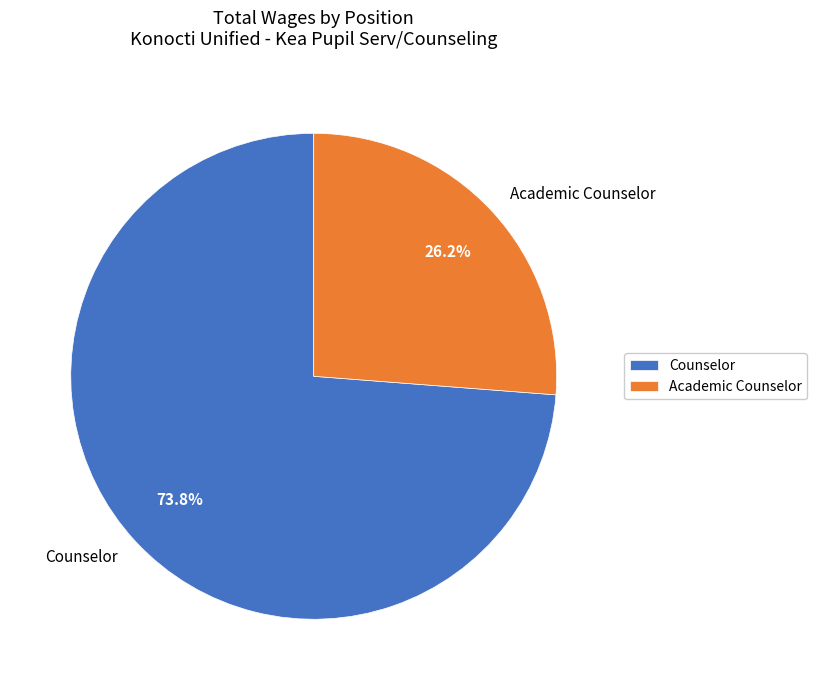

What is the ratio of the value at Academic Counselor to the value at Counselor?

0.4